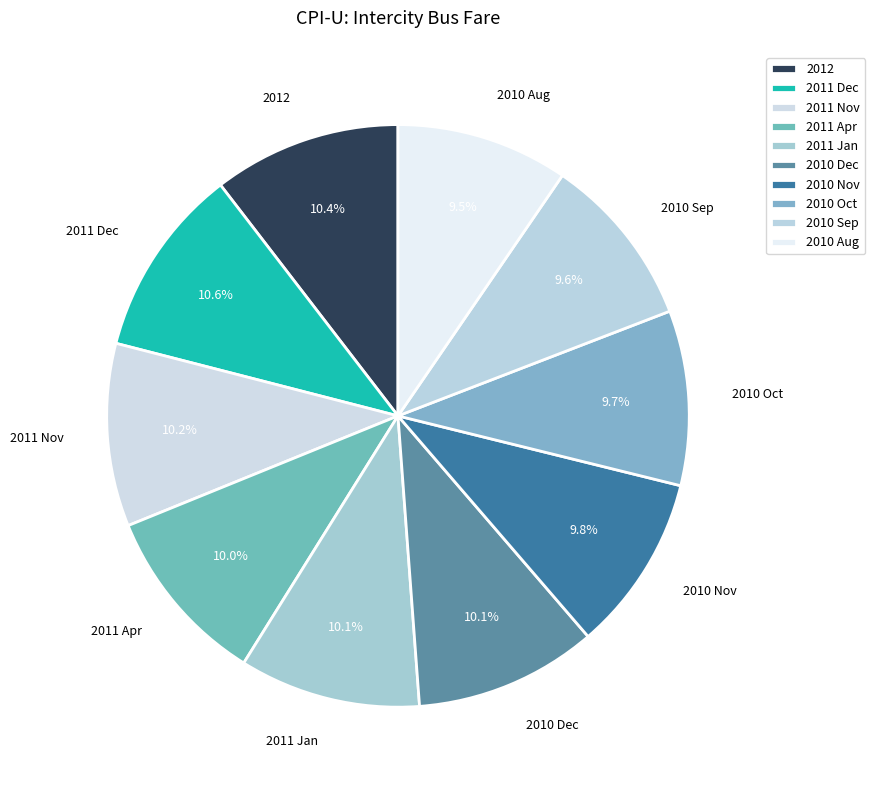

Approximately how many times larger is the value at 2010 Nov compared to 2010 Oct?

1.0